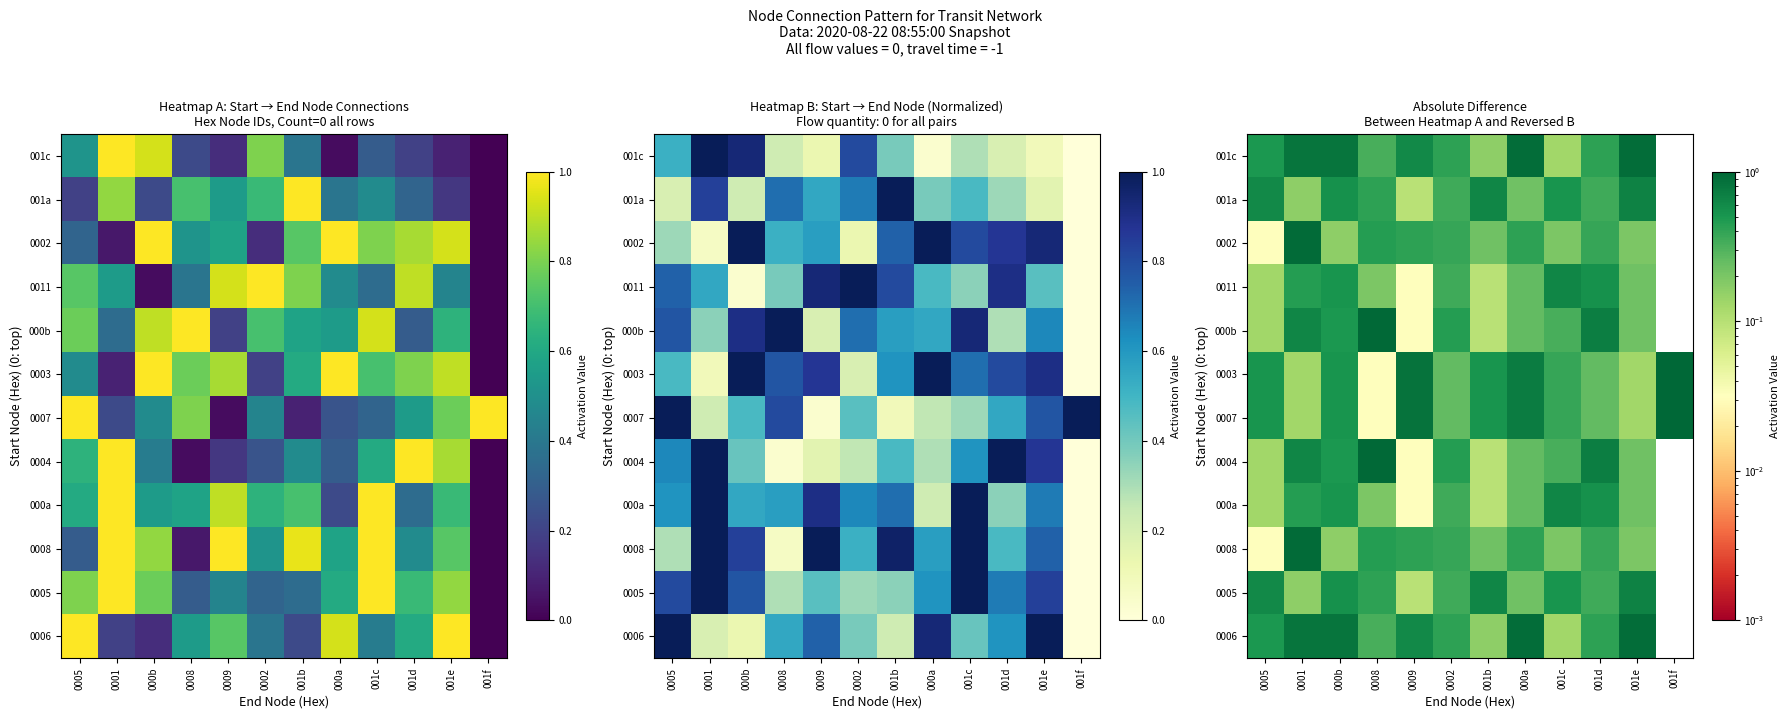

How many positive values does the 0005 series have?

11